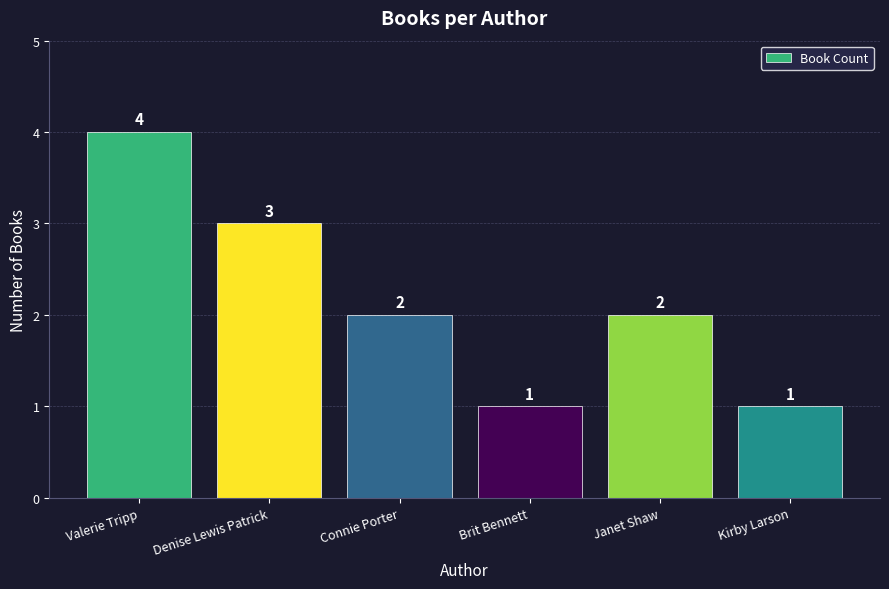

How many data points does each series have?

6